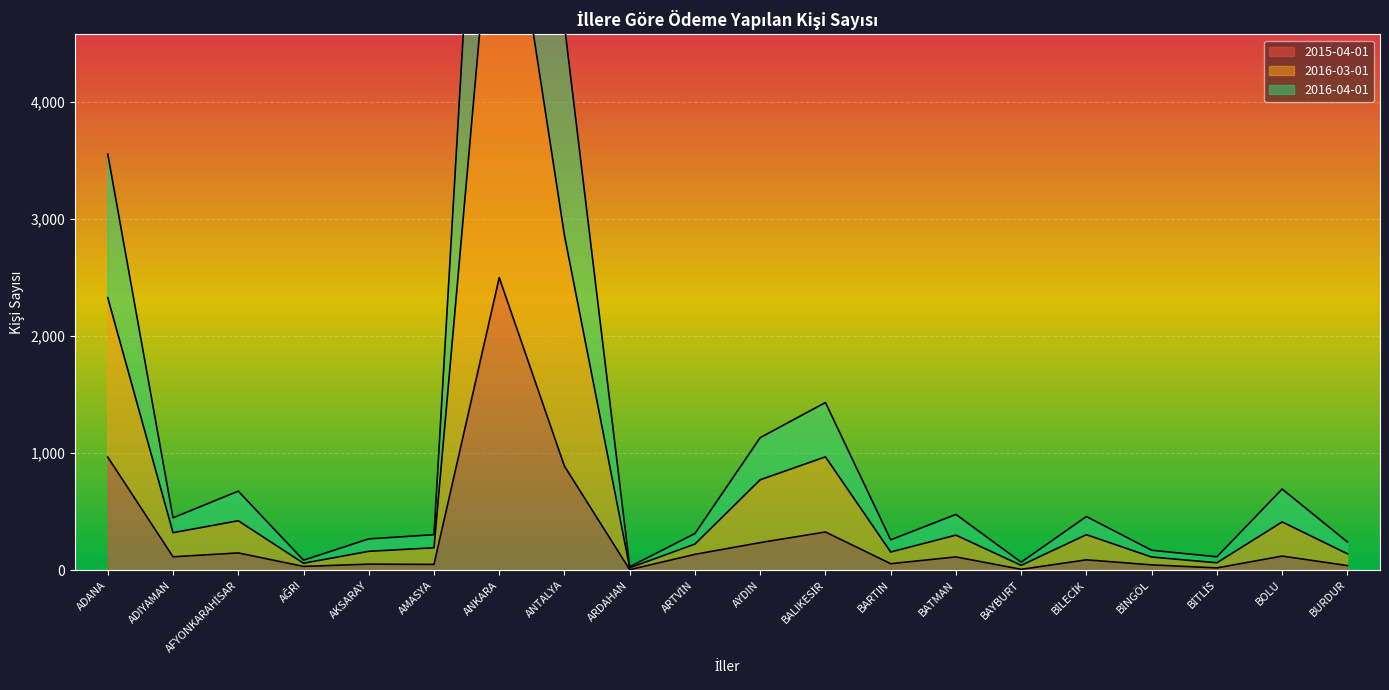

What is the total value across all series at ANTALYA?

8397